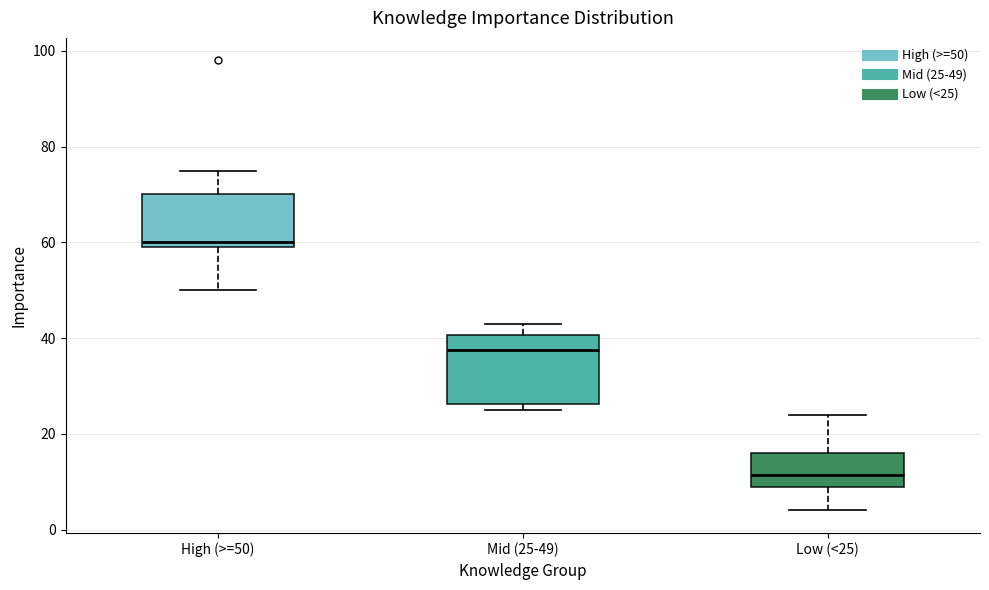

Reading left to right, read every box against the y-axis: the position of its median line, the range the box covers, and the ends of its whiskers. The values are not printed on the chart, so give them approximately, as read against the axis.

High (>=50): median 60 (just above the box's lower edge), box 60 to 70, whiskers 50 to 76
Mid (25-49): median 38, box 26 to 40, whiskers 26 (just below the box's lower edge) to 44
Low (<25): median 12, box 10 to 16, whiskers 4 to 24